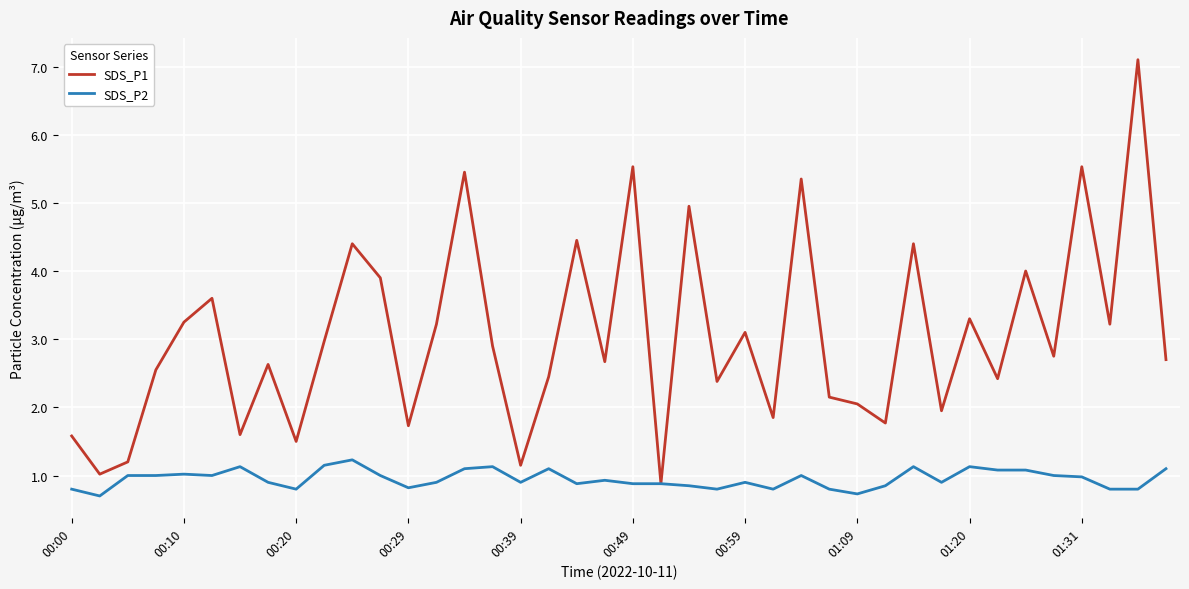

Rank the series by their average value, from lowest to highest.

SDS_P2, SDS_P1